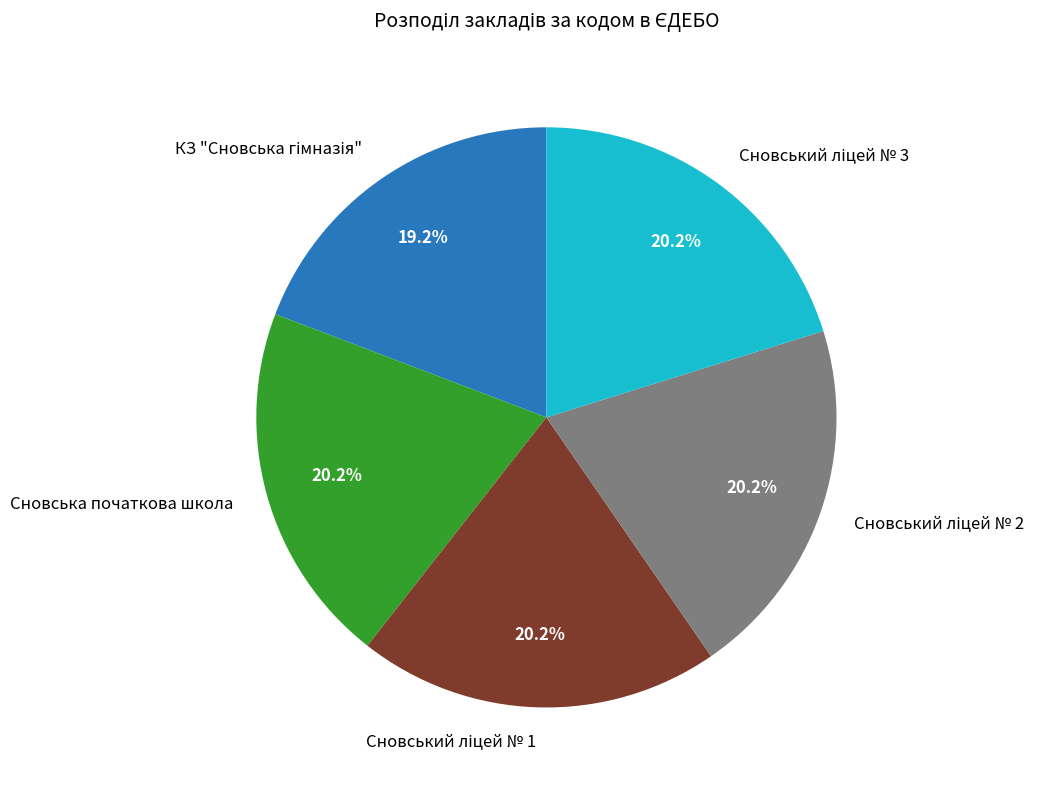

Is there any slice that represents more than half of the pie?

No